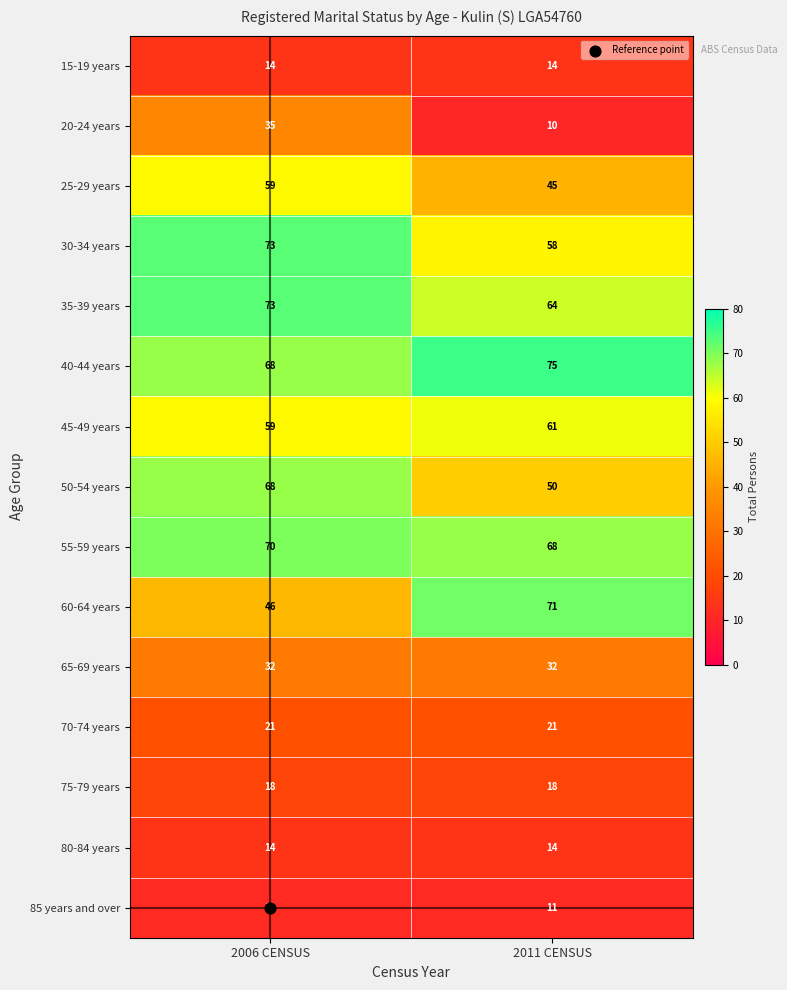

The value of 70-74 years at 2011 CENSUS is 21. True or false?

True